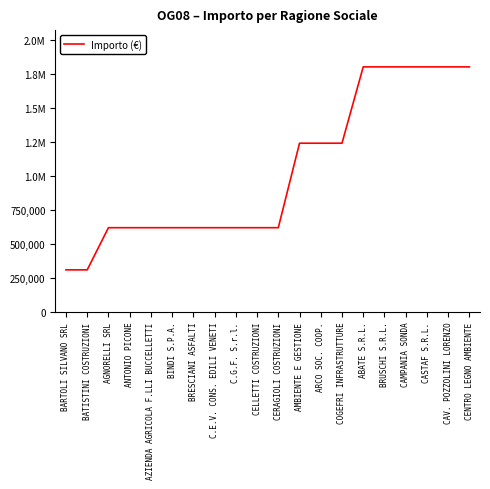

List the labels in order of value, largest first.

ABATE S.R.L., BRUSCHI S.R.L., CAMPANIA SONDA, CASTAF S.R.L., CAV. POZZOLINI LORENZO, CENTRO LEGNO AMBIENTE, AMBIENTE E GESTIONE, ARCO SOC. COOP., COGEFRI INFRASTRUTTURE, AGNORELLI SRL, ANTONIO PICONE, AZIENDA AGRICOLA F.LLI BUCCELLETTI, BINDI S.P.A., BRESCIANI ASFALTI, C.E.V. CONS. EDILI VENETI, C.G.F. S.r.l., CELLETTI COSTRUZIONI, CERAGIOLI COSTRUZIONI, BARTOLI SILVANO SRL, BATISTINI COSTRUZIONI